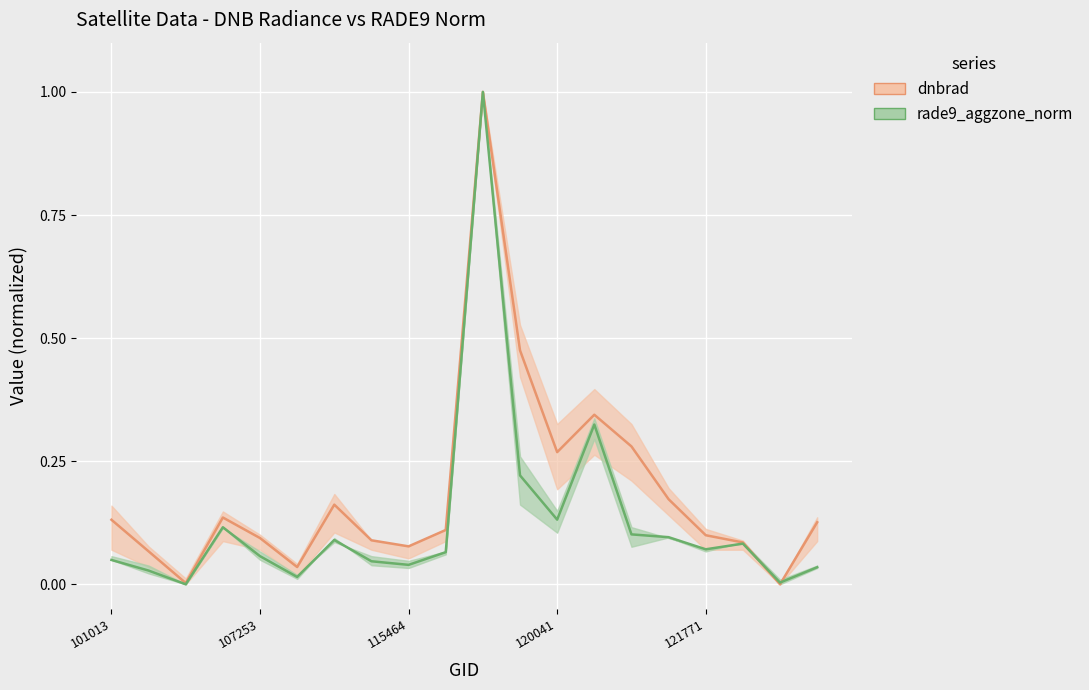

How many lines are shown in the chart?

2